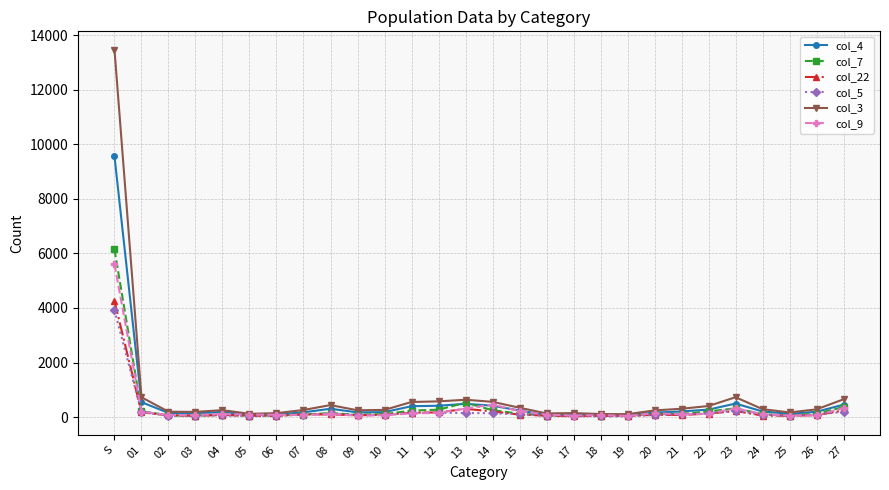

True or false: col_3 has more than 0 points higher than both neighbors.

True